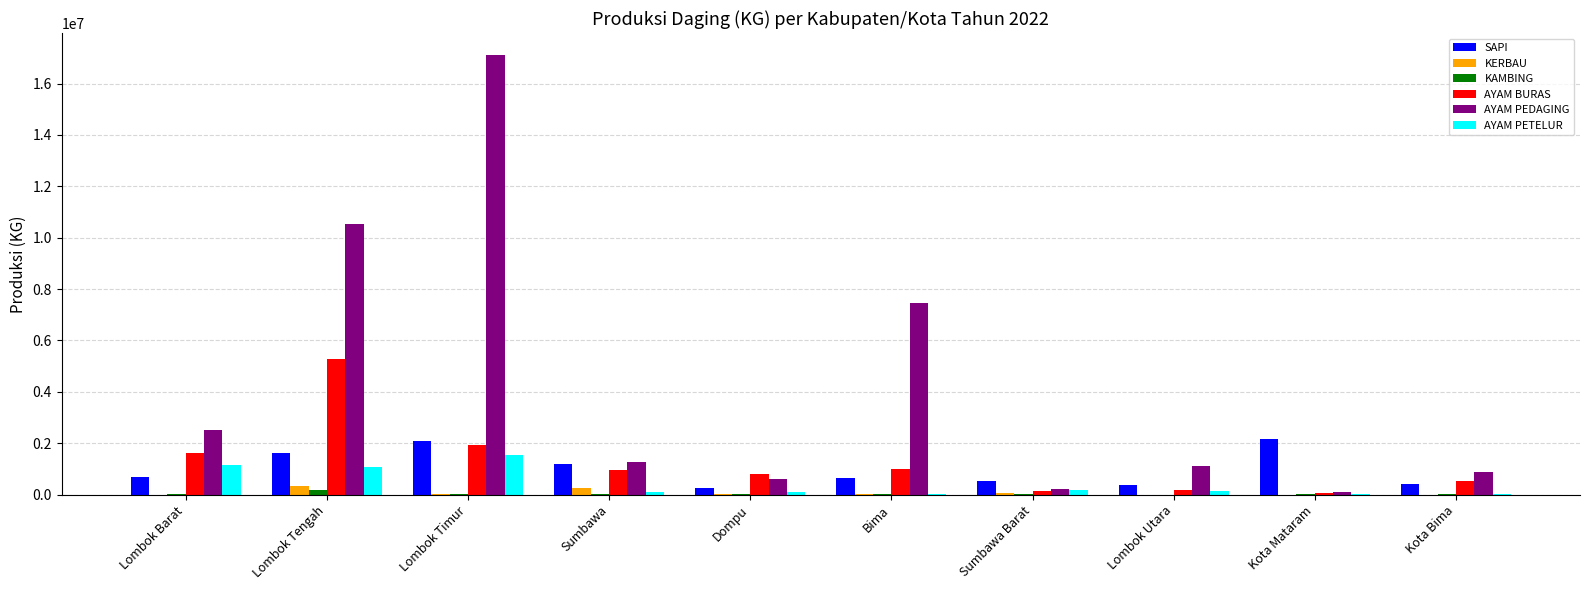

The value of SAPI at Kota Mataram is 2162690.6. True or false?

True